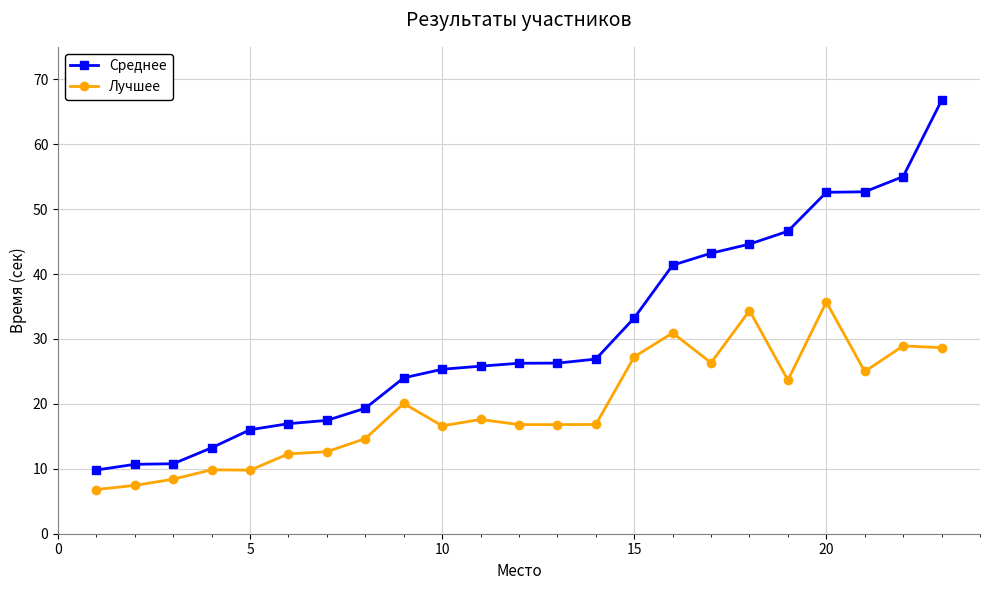

True or false: Лучшее and Среднее intersect in this chart.

False